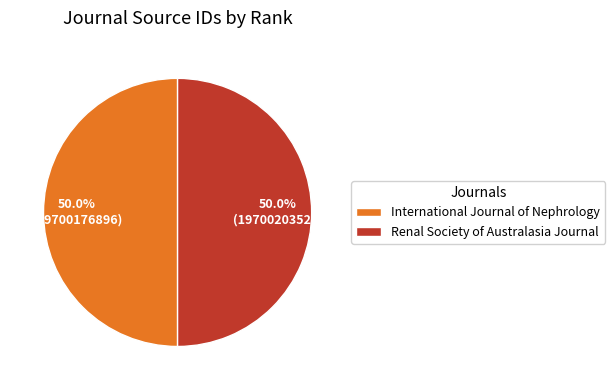

How many segments does this pie chart have?

2